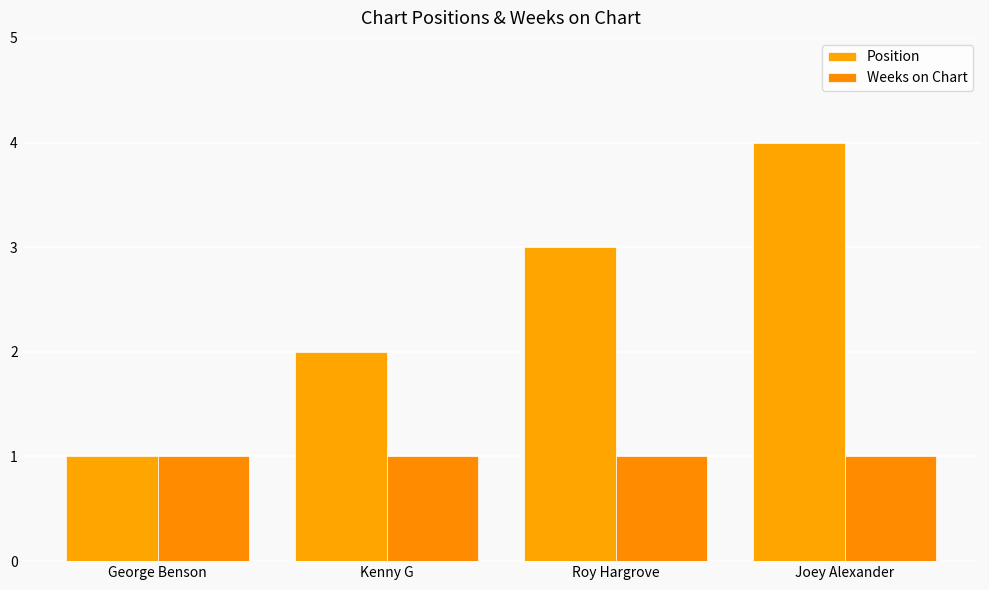

How many Position values are between 2 and 4?

3